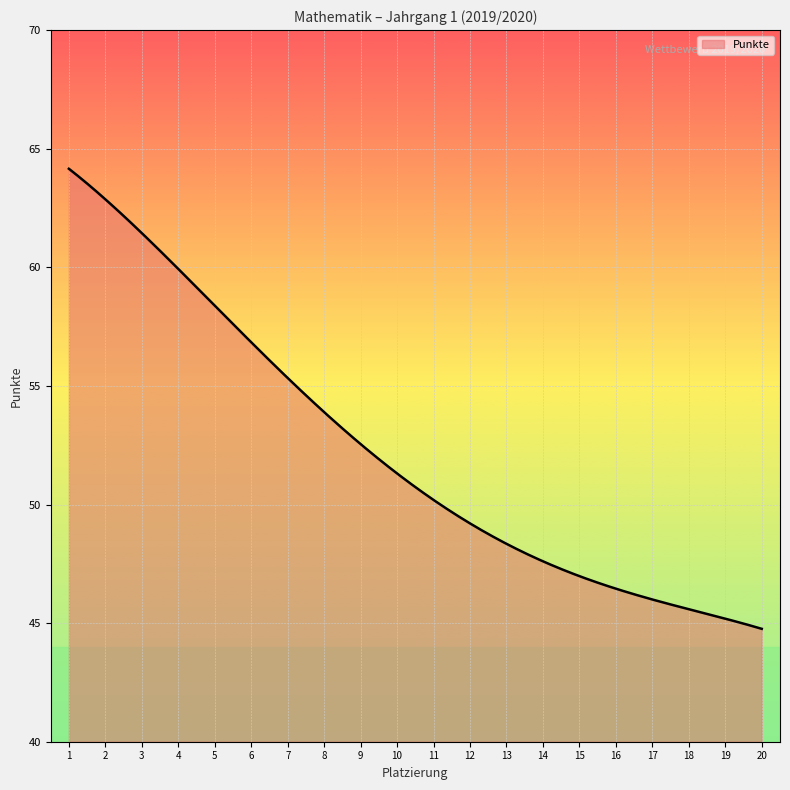

What is the greatest value displayed?

64.2